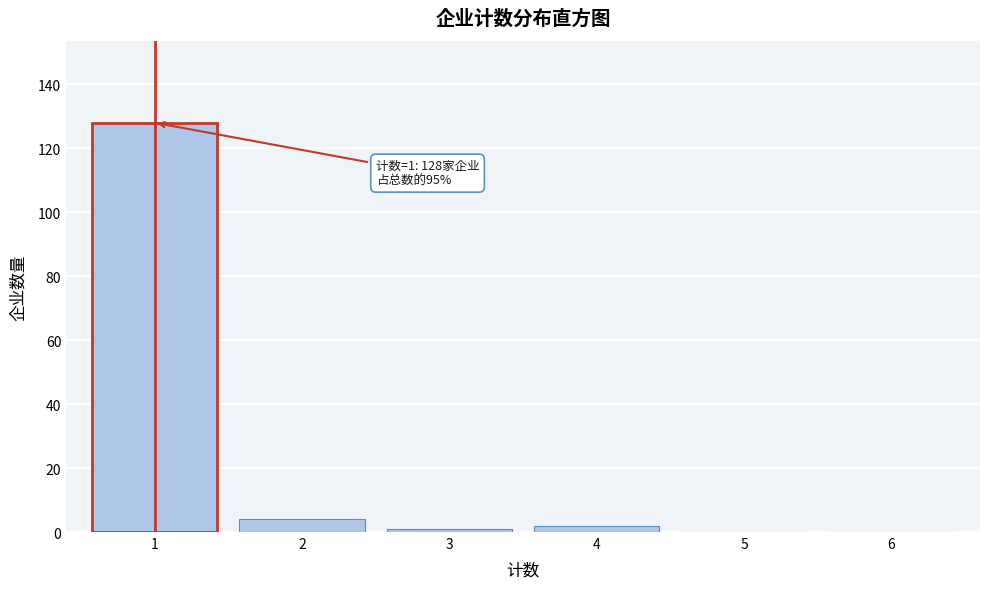

Over which range of the x-axis is the bar tallest?

0.5 to 1.5